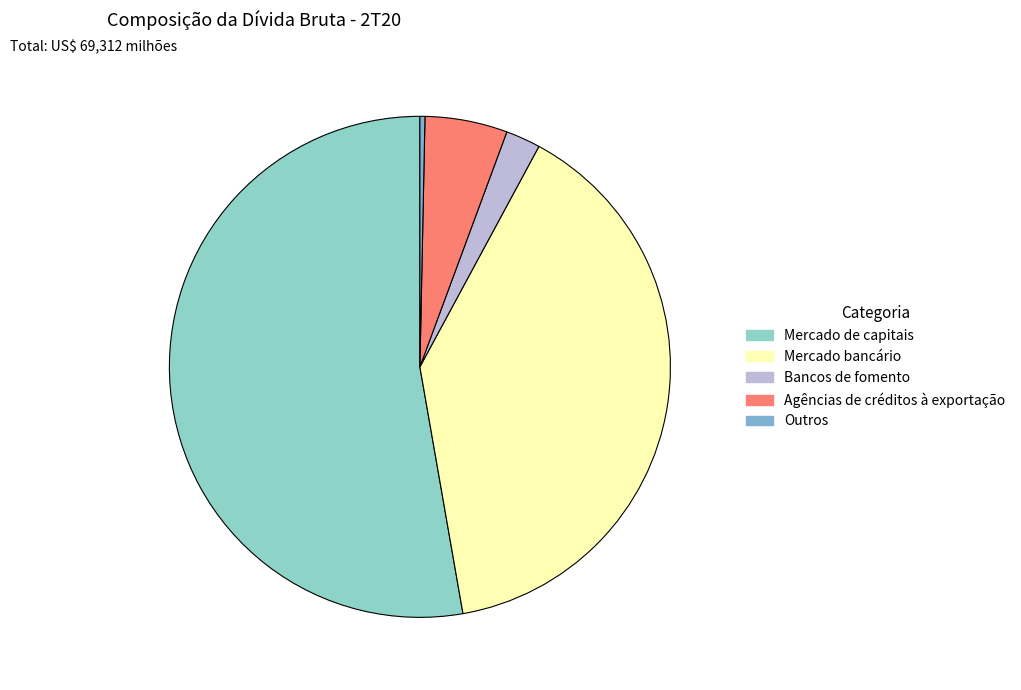

How much of the chart is everything except Agências de créditos à exportação?

94.7%